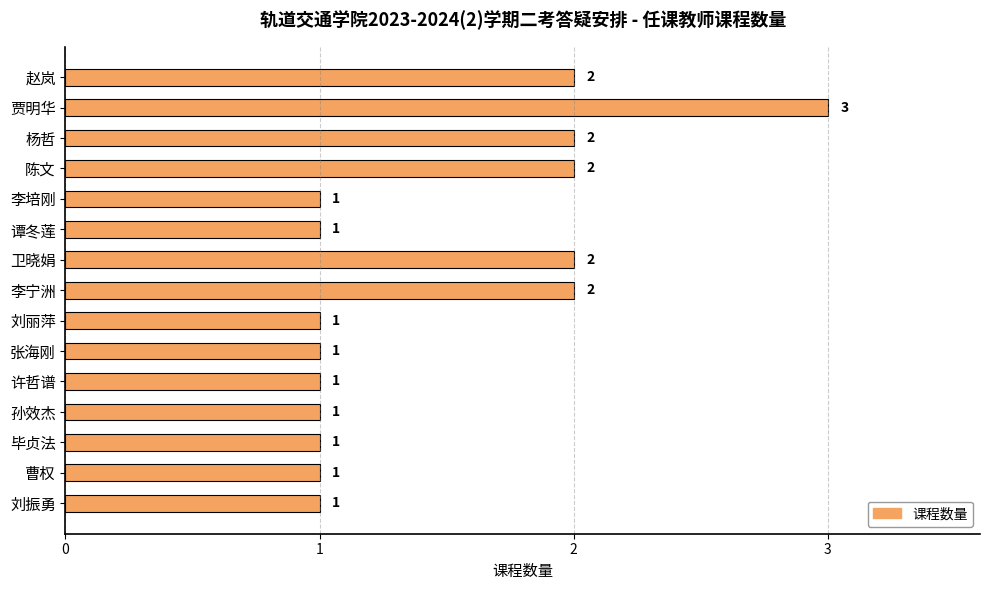

The chart shows a value of 2 at 陈文. True or false?

True